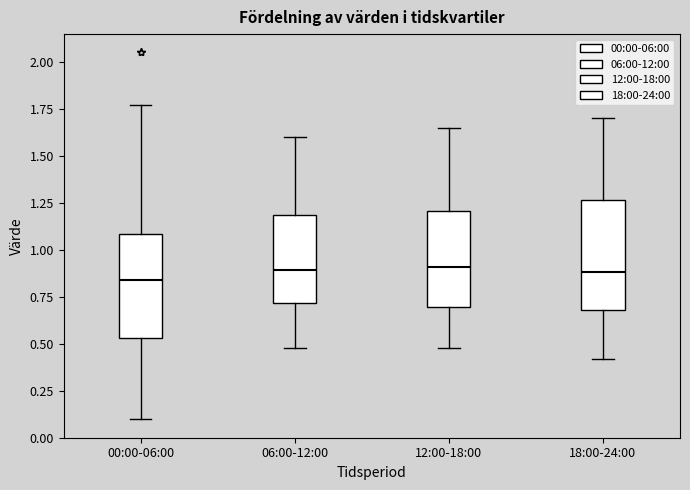

Reading left to right, read every box against the y-axis: the position of its median line, the range the box covers, and the ends of its whiskers. The values are not printed on the chart, so give them approximately, as read against the axis.

00:00-06:00: median 0.85, box 0.55 to 1.10, whiskers 0.10 to 1.75
06:00-12:00: median 0.90, box 0.70 to 1.20, whiskers 0.50 to 1.60
12:00-18:00: median 0.90, box 0.70 to 1.20, whiskers 0.50 to 1.65
18:00-24:00: median 0.90, box 0.70 to 1.25, whiskers 0.40 to 1.70